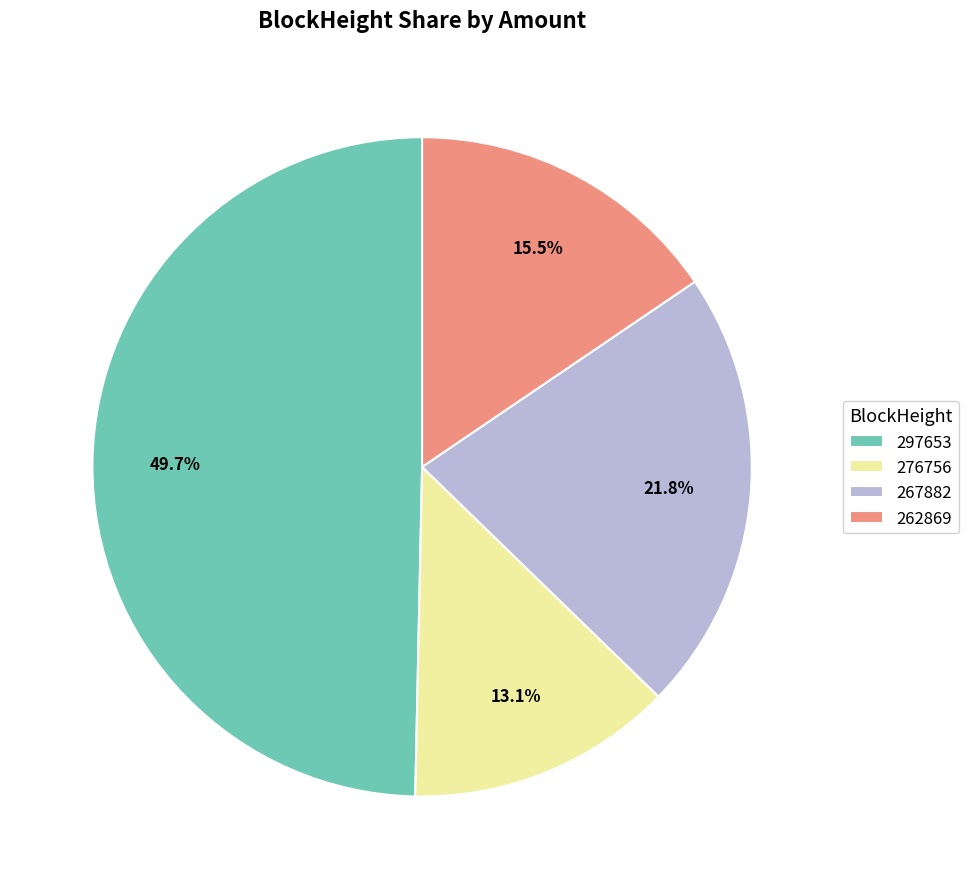

To the nearest percent, what is the average slice percentage?

25%